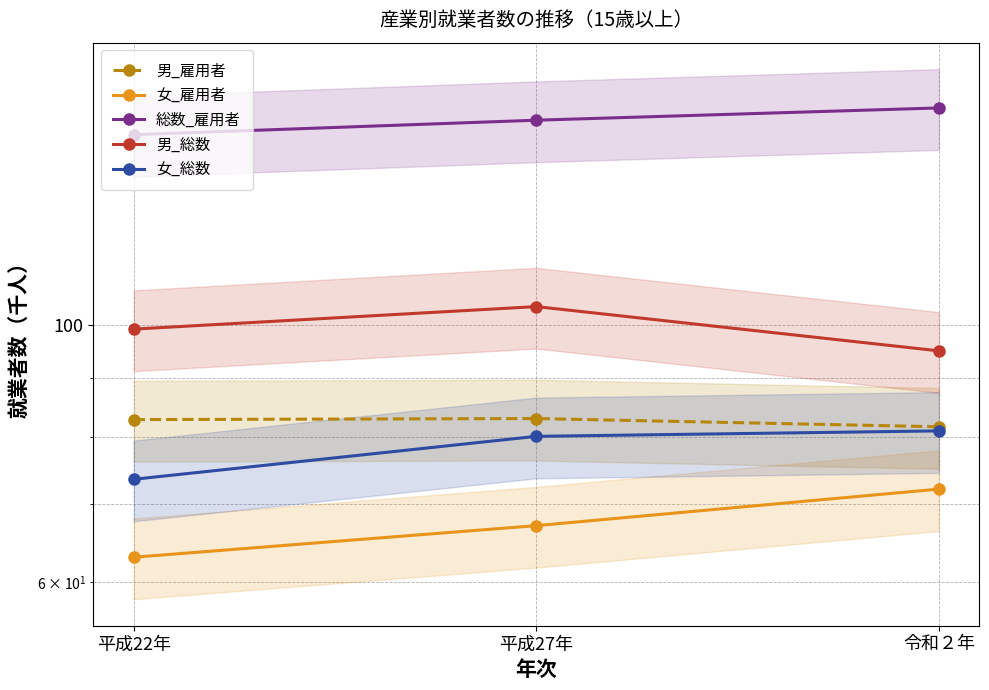

Read the 男_総数 value at 平成27年.

103.7